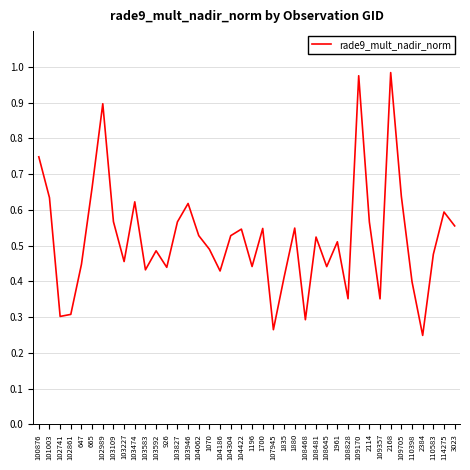

What position from the left is 103827?

14